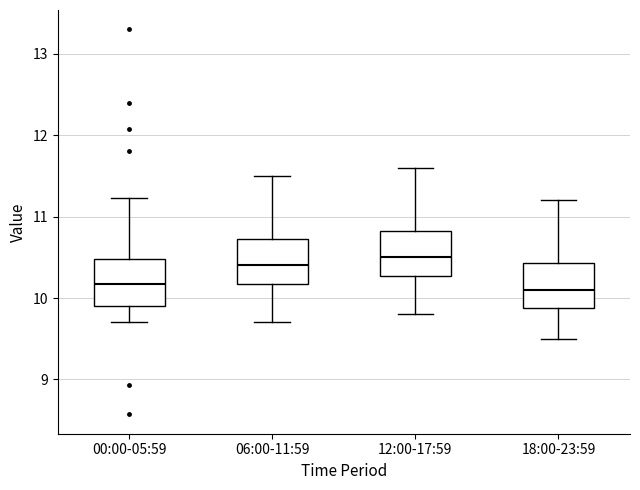

Reading left to right, read every box against the y-axis: the position of its median line, the range the box covers, and the ends of its whiskers. The values are not printed on the chart, so give them approximately, as read against the axis.

00:00-05:59: median 10.2, box 9.9 to 10.5, whiskers 9.7 to 11.2
06:00-11:59: median 10.4, box 10.2 to 10.7, whiskers 9.7 to 11.5
12:00-17:59: median 10.5, box 10.3 to 10.8, whiskers 9.8 to 11.6
18:00-23:59: median 10.1, box 9.9 to 10.4, whiskers 9.5 to 11.2